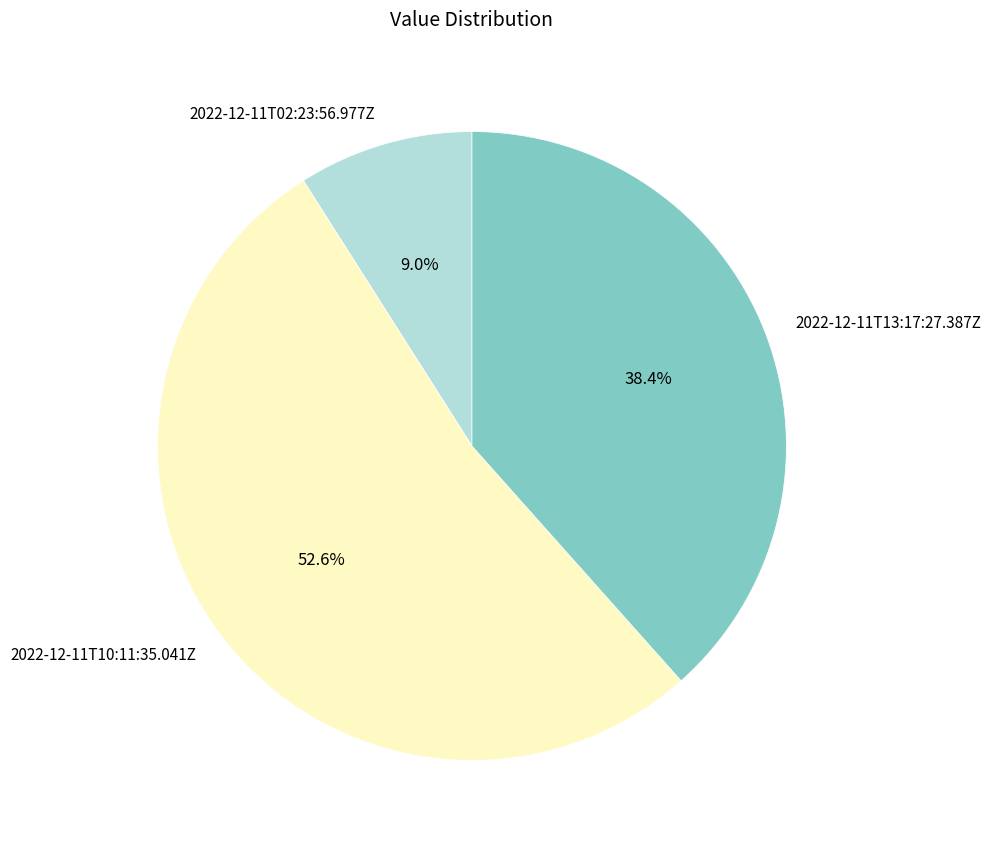

What percentage is the 2022-12-11T02:23:56.977Z slice, to the nearest percent?

9%